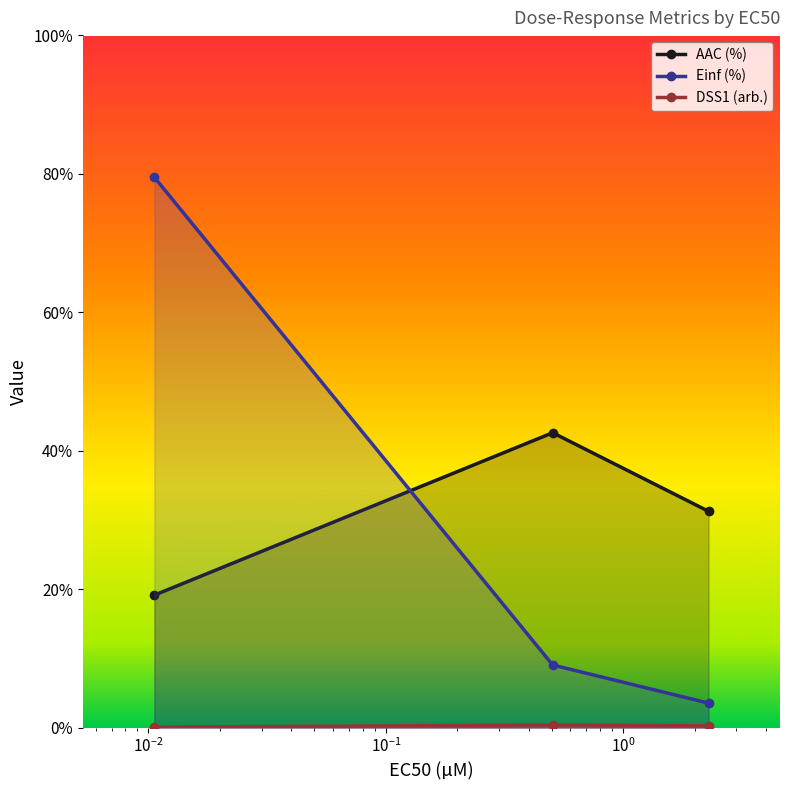

What is the total value across all series at 0.0106?

98.7